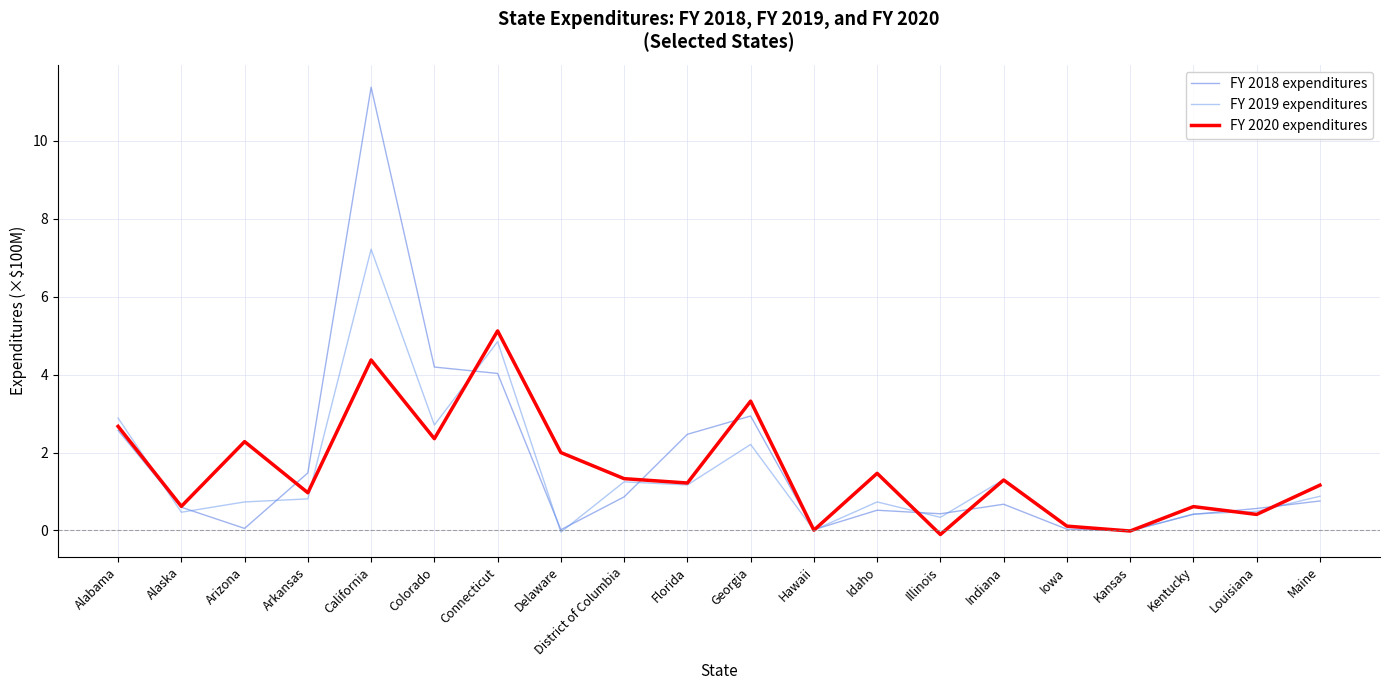

Is this an area chart (filled region under the line)?

No